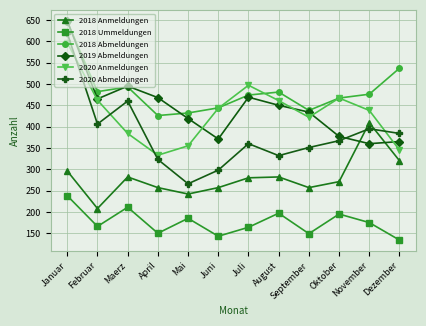

In 2020 Abmeldungen, how many points are lower than both neighbors (excluding endpoints)?

3